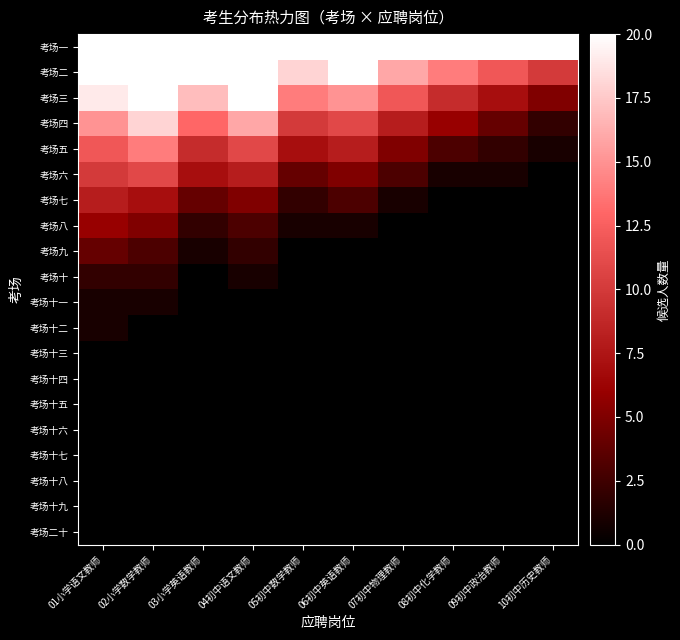

How many distinct data groups are displayed?

20